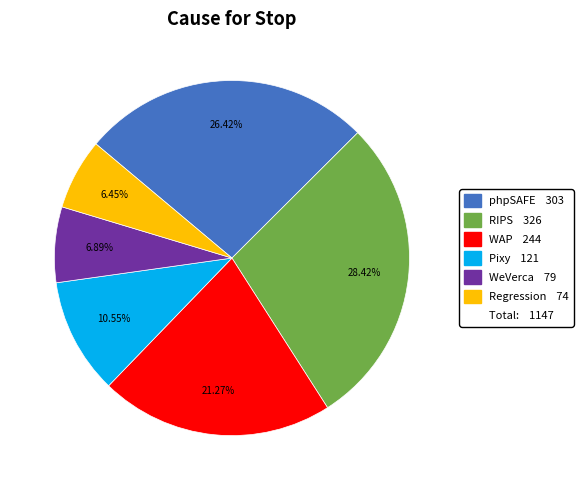

Count the number of slices in the pie.

6